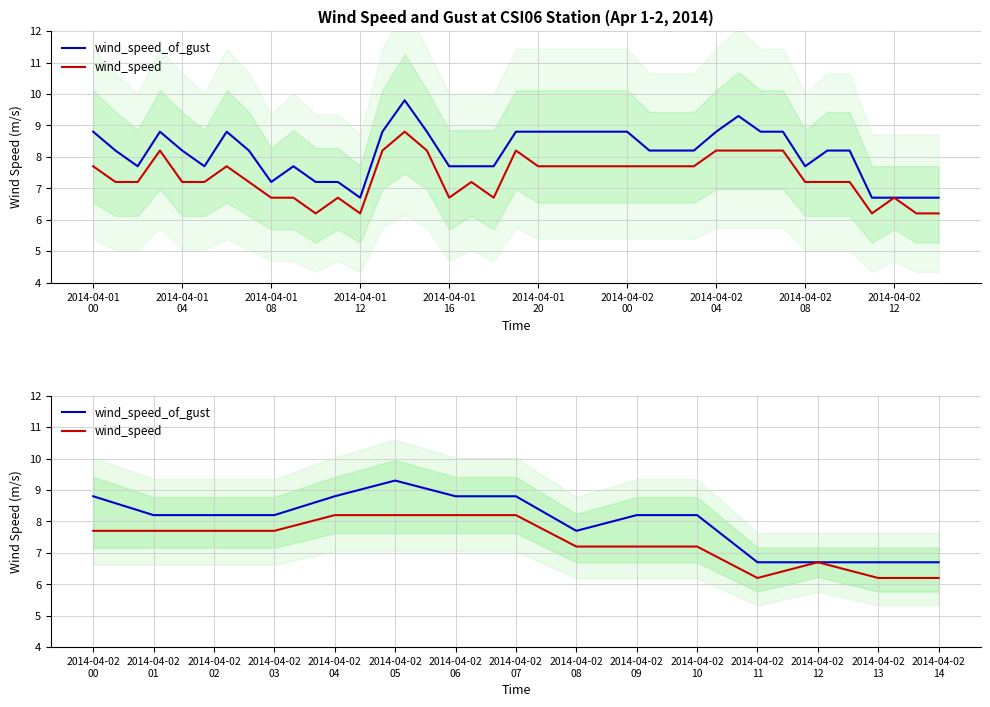

Read the wind_speed value at 2014-04-02 13.

6.2